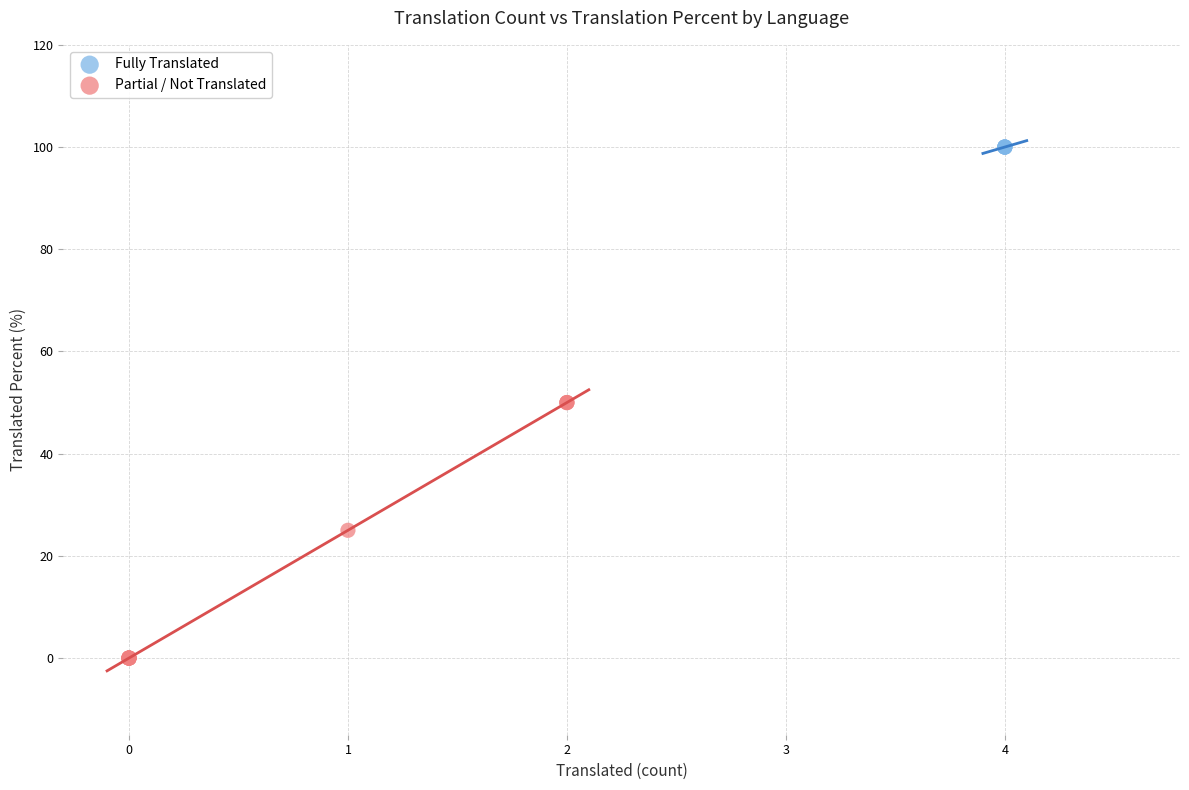

Which series reaches the minimum Y coordinate?

Partial / Not Translated